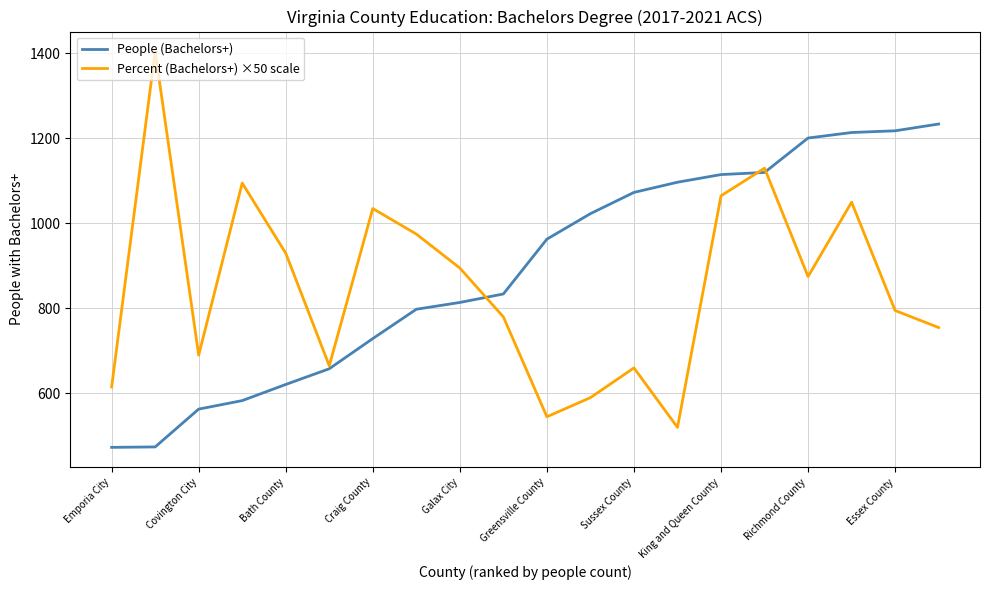

Which series has the largest range (max minus min)?

Percent (Bachelors+) ×50 scale